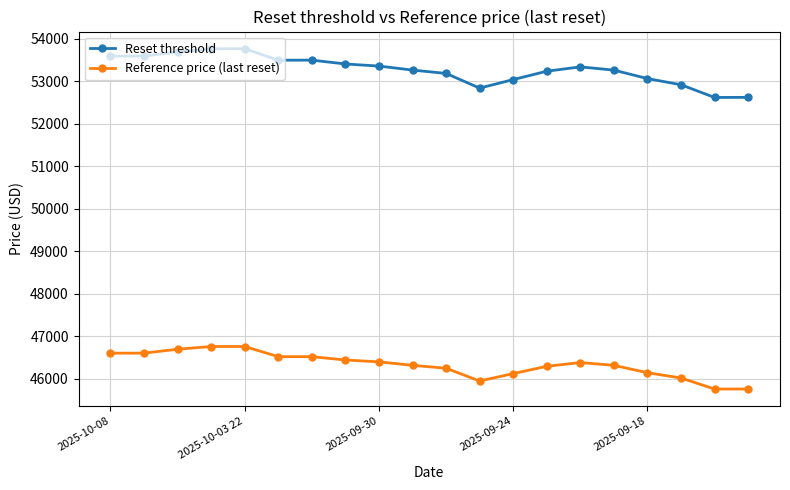

What is the average value of the Reset threshold series?

53277.6